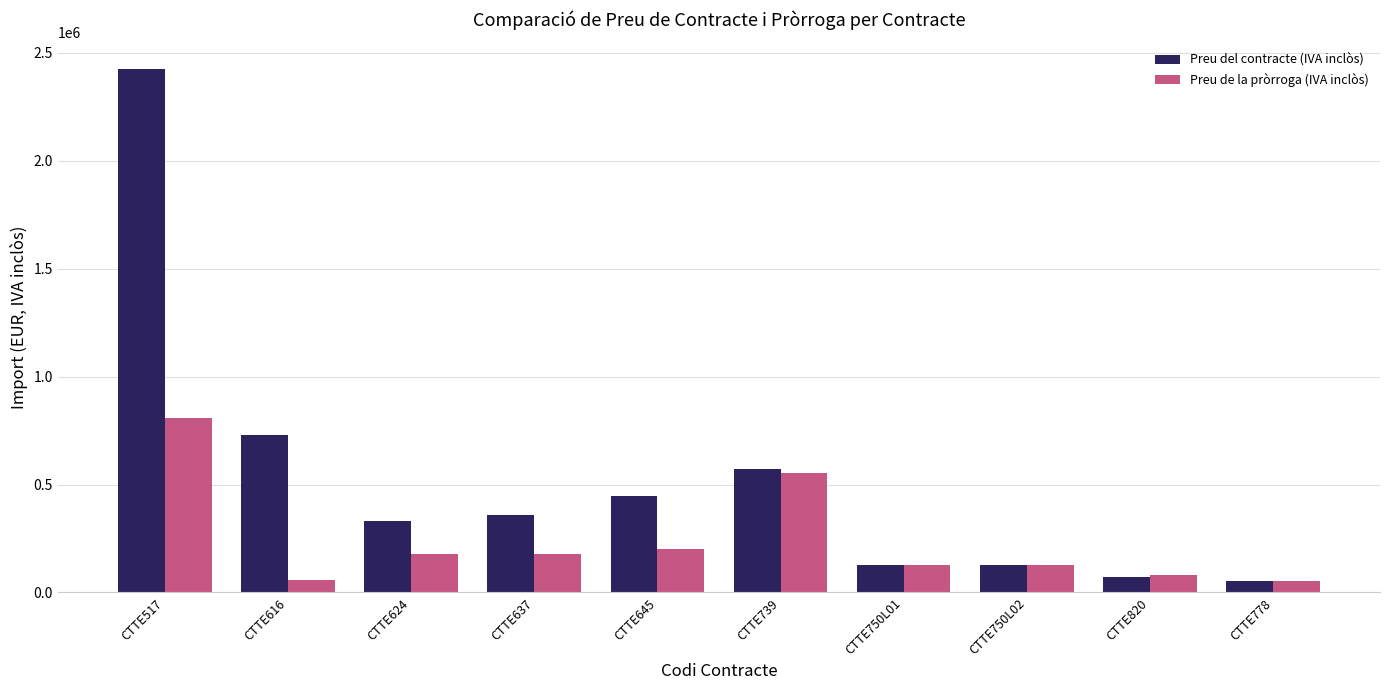

The value of Preu de la pròrroga (IVA inclòs) at CTTE820 is 80243.6. True or false?

True